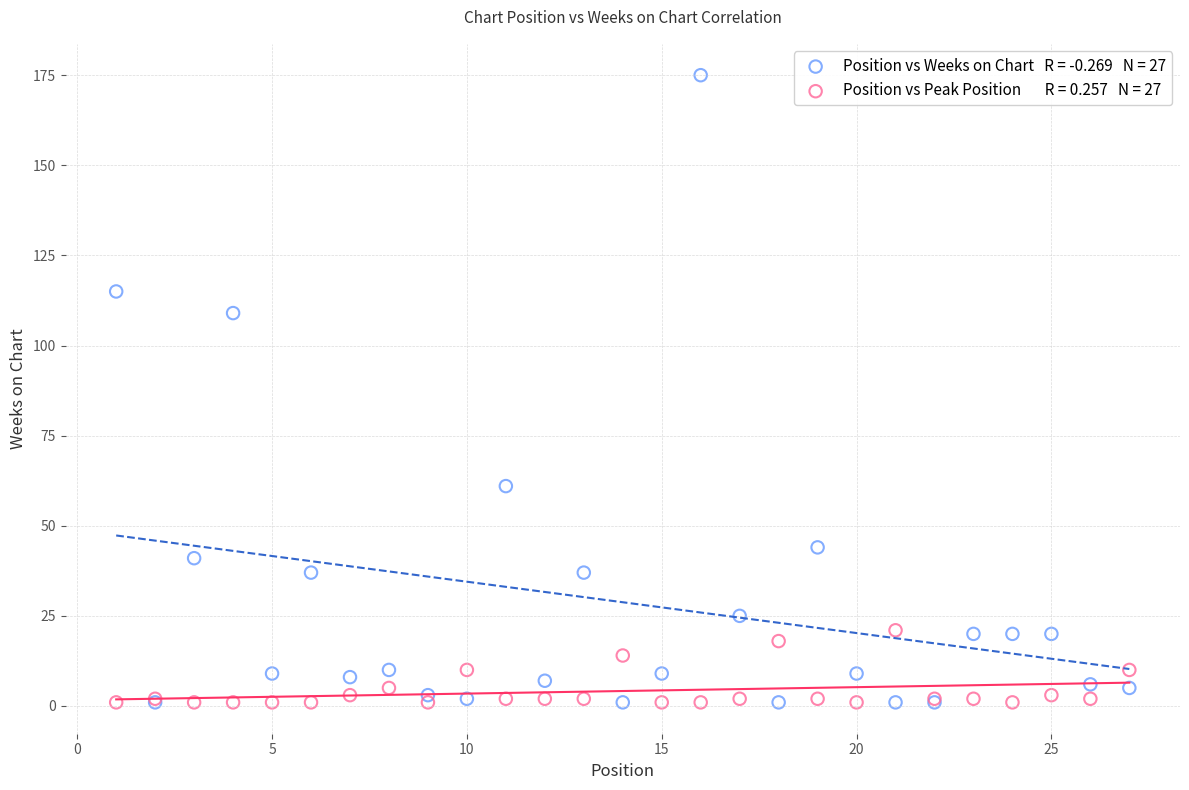

Across all series, what Y value is closest to 88?

109